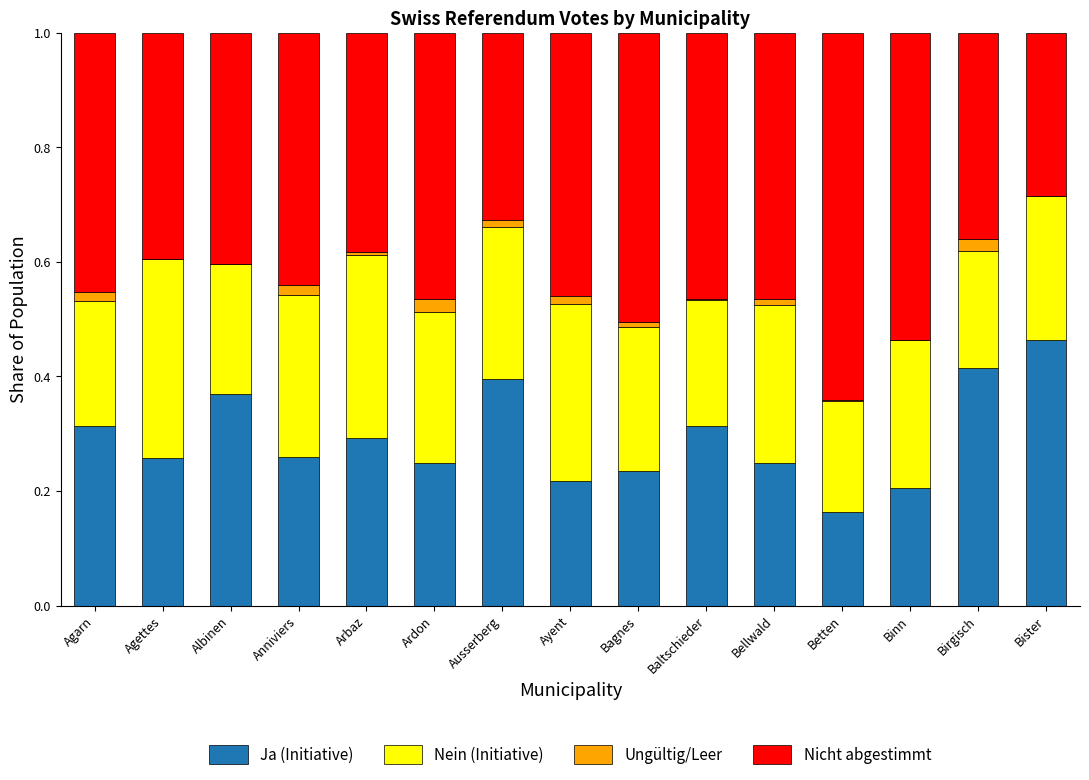

True or false: Ja (Initiative) has a value of 0.4 at Ardon.

False